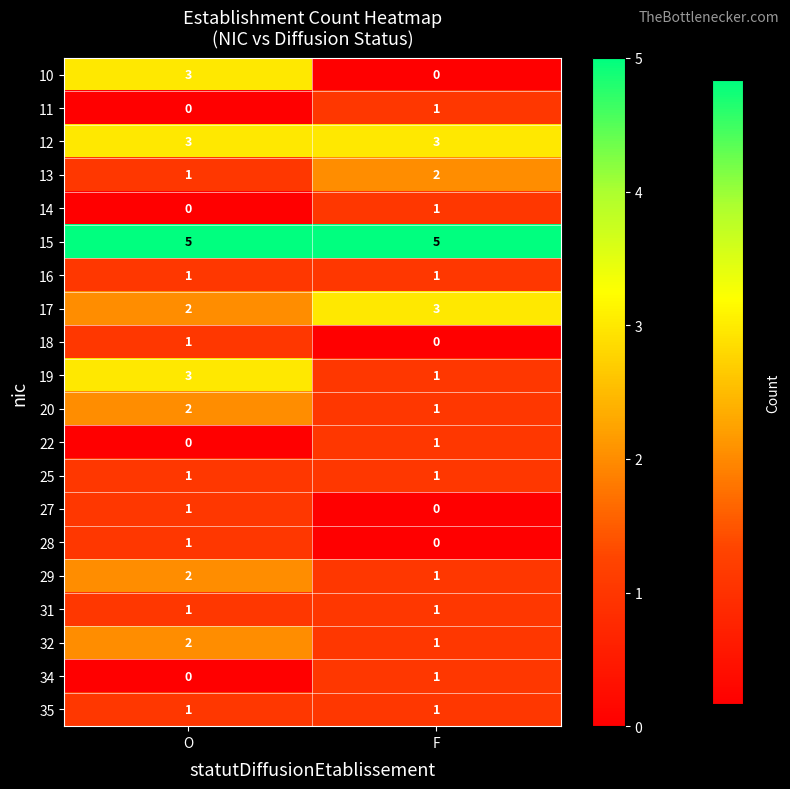

Is it true that 11 equals 0 at F?

False